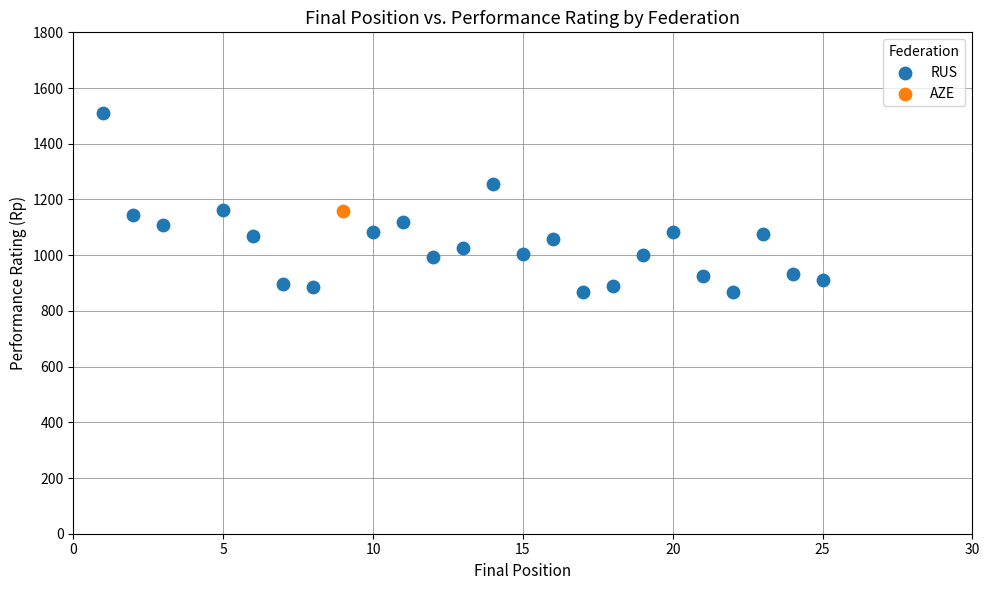

What are all the series names shown in the legend?

RUS, AZE